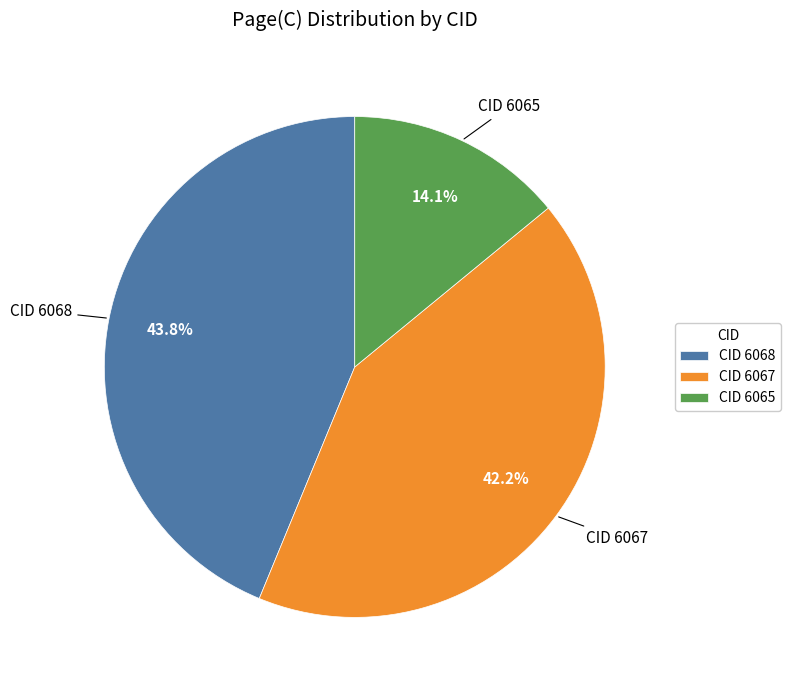

Rank the categories by value from lowest to highest.

CID 6065, CID 6067, CID 6068